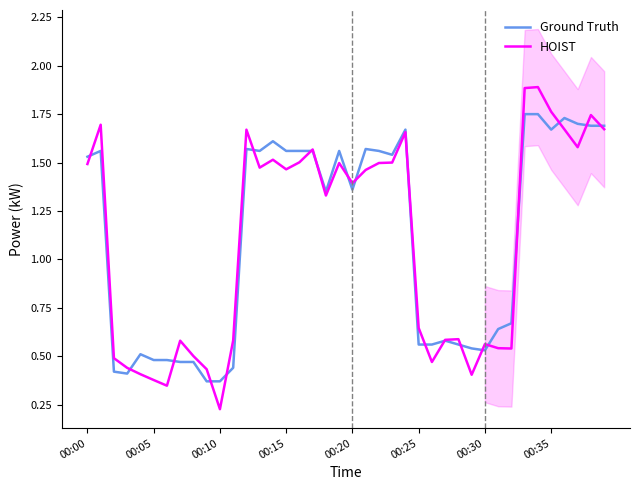

Which category has the highest value in the HOIST series?

34